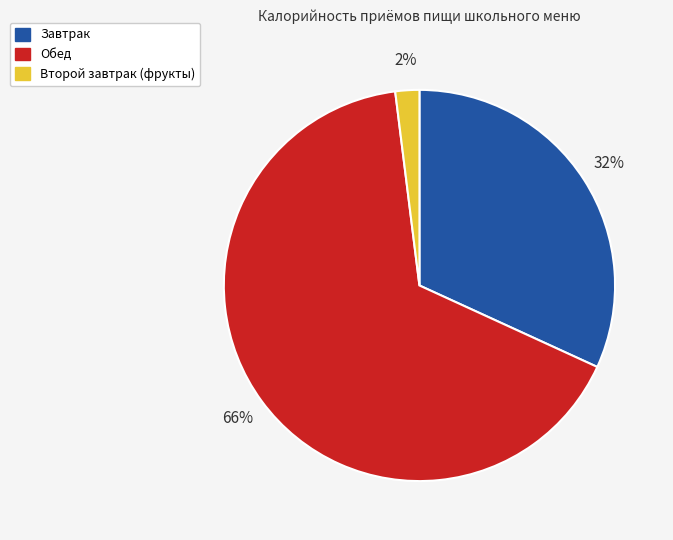

Is it true that Завтрак is 22% of the pie?

False